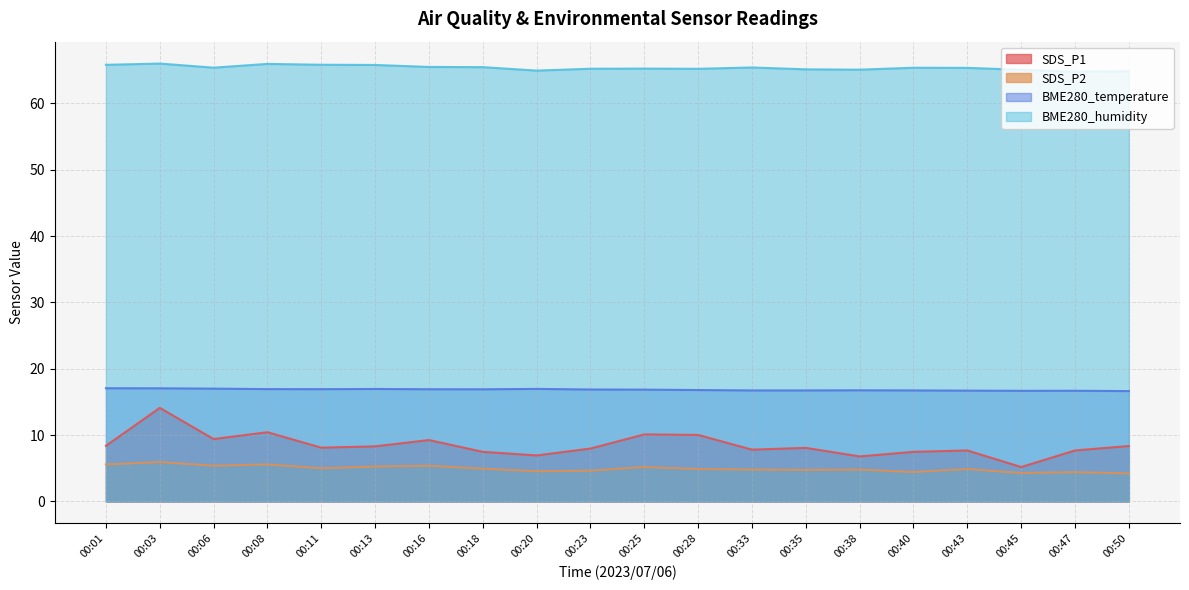

True or false: BME280_temperature has a value of 16.7 at 00:45.

True